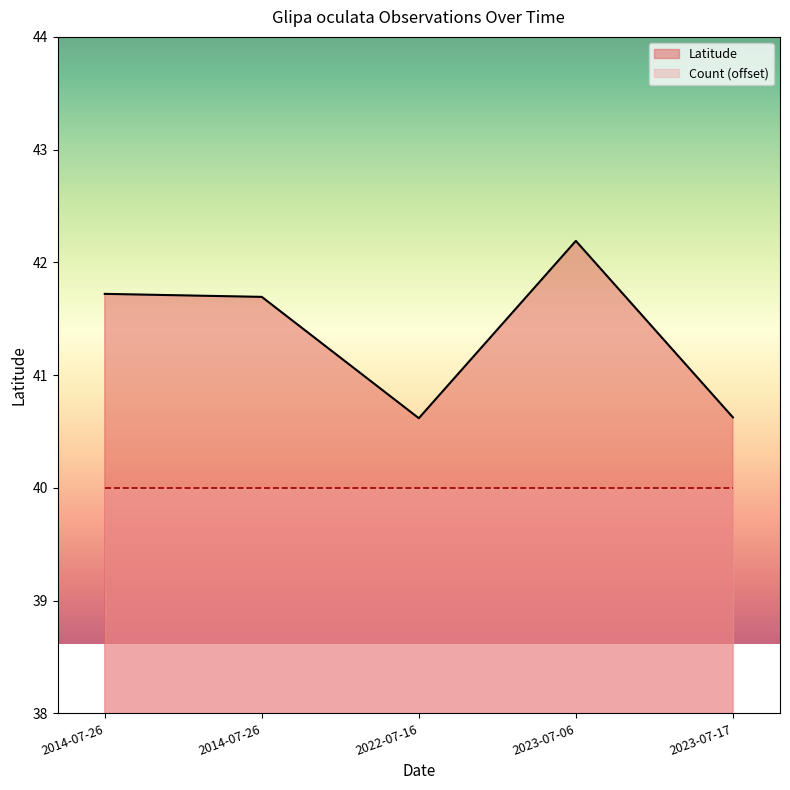

What is the difference between the maximum and minimum values?

1.6